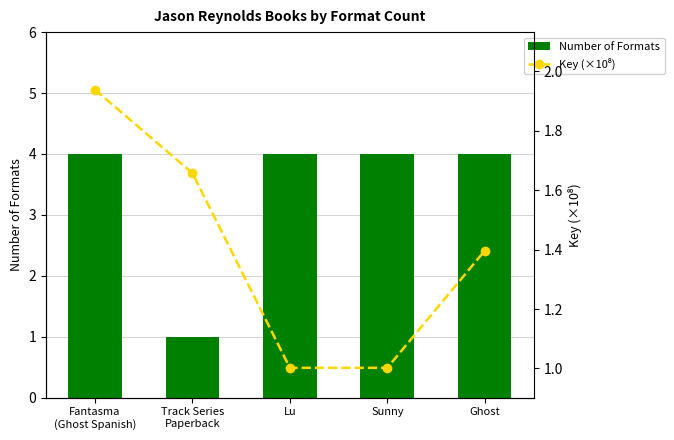

What are all the series names shown in the legend?

Number of Formats, Key (×10⁸)